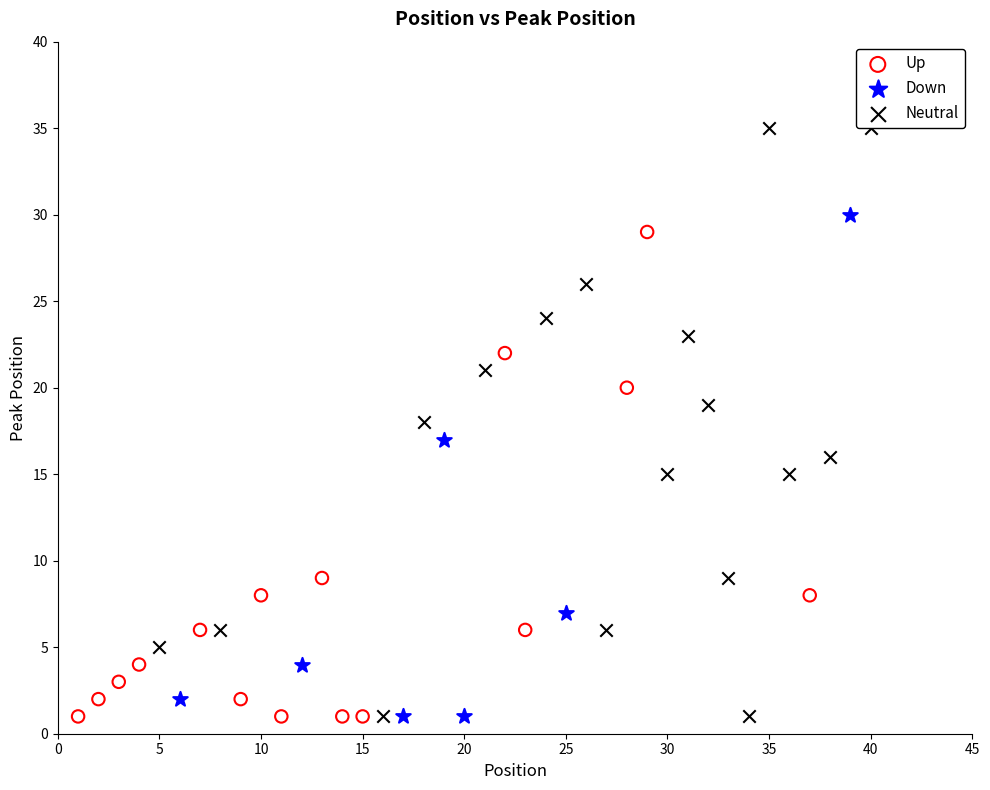

Which series has the largest Y range (max minus min)?

Neutral